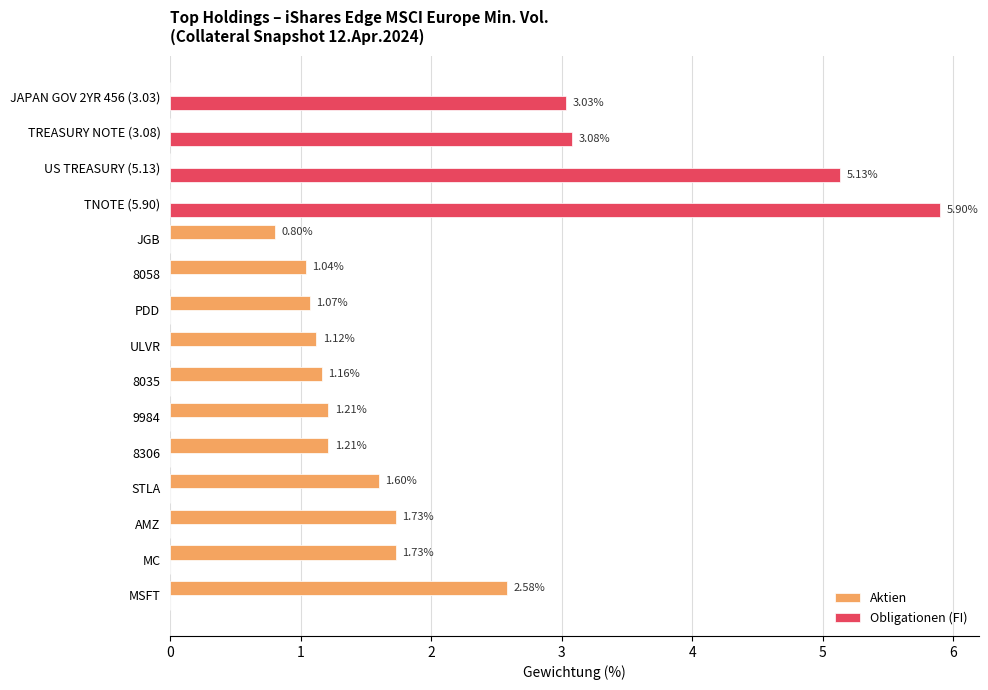

What is the sum of the Aktien values at STLA and 9984?

2.8